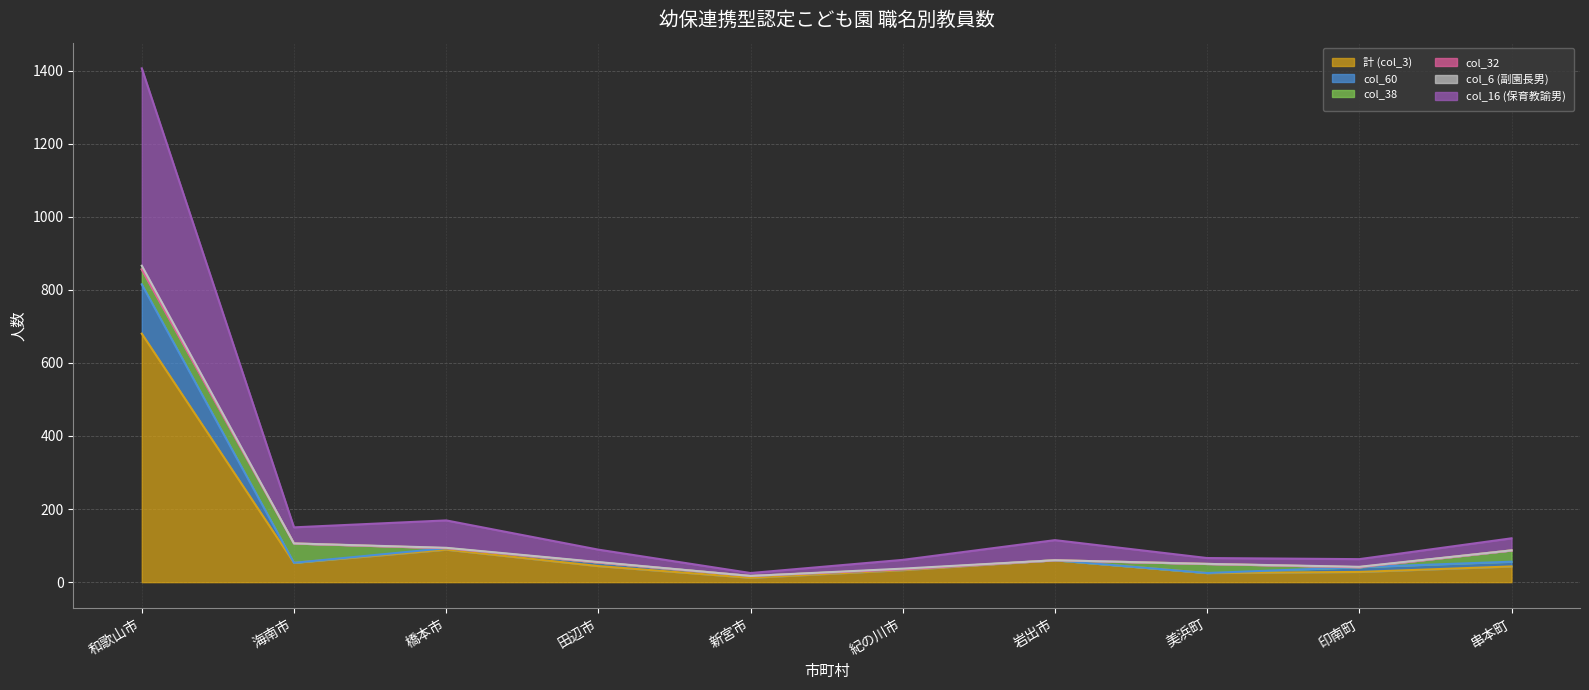

Is the value of 計 (col_3) at 新宮市 greater than the value of col_60 at 岩出市?

No